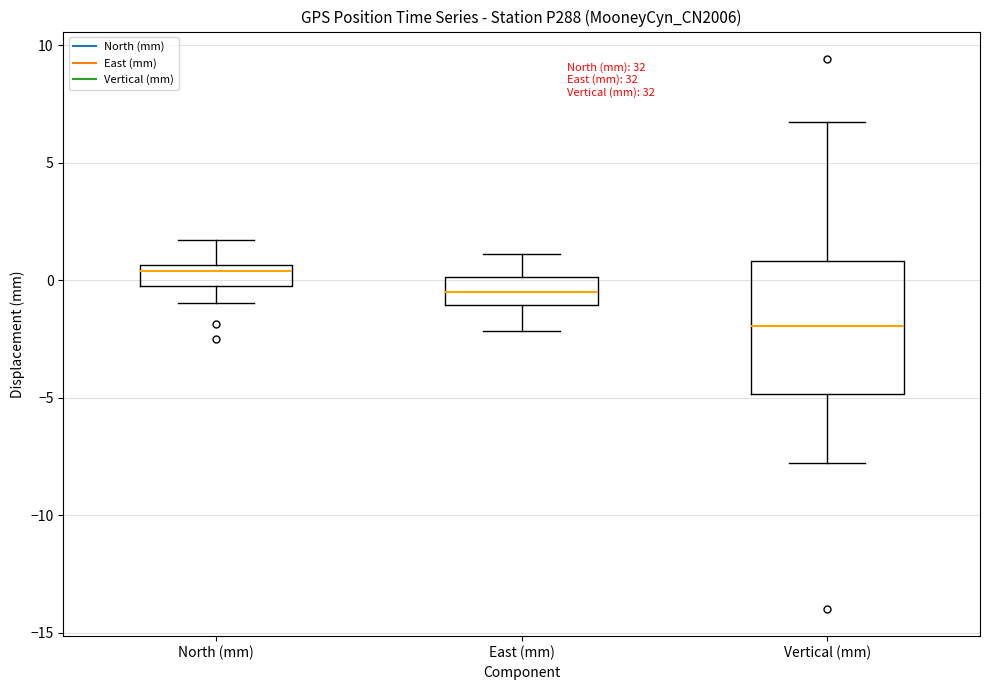

Where is the lower edge of the box for North (mm) on the y-axis? The values are not printed on the chart, so give them approximately, as read against the axis.

-0.5